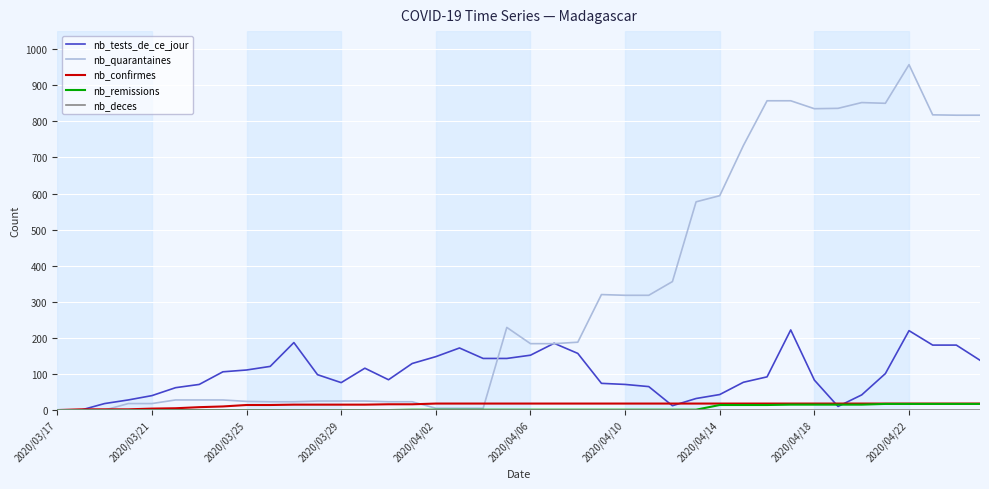

Which series has the largest total across all categories?

nb_quarantaines